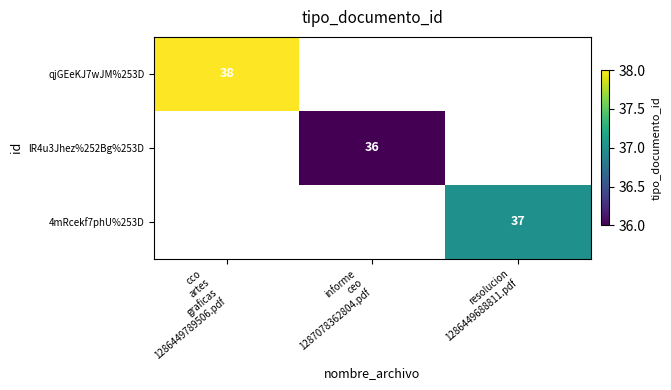

What is the sum of all lR4u3Jhez%252Bg%253D values?

36